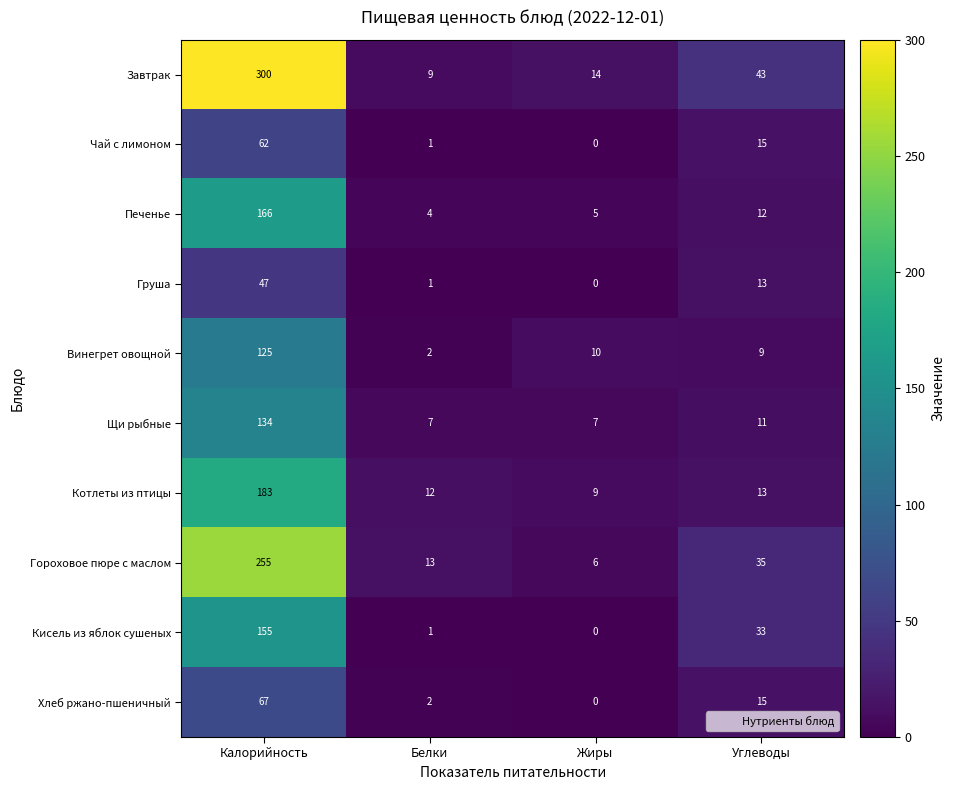

Rank the series by their maximum value, from lowest to highest.

Груша, Чай с лимоном, Хлеб ржано-пшеничный, Винегрет овощной, Щи рыбные, Кисель из яблок сушеных, Печенье, Котлеты из птицы, Гороховое пюре с маслом, Завтрак